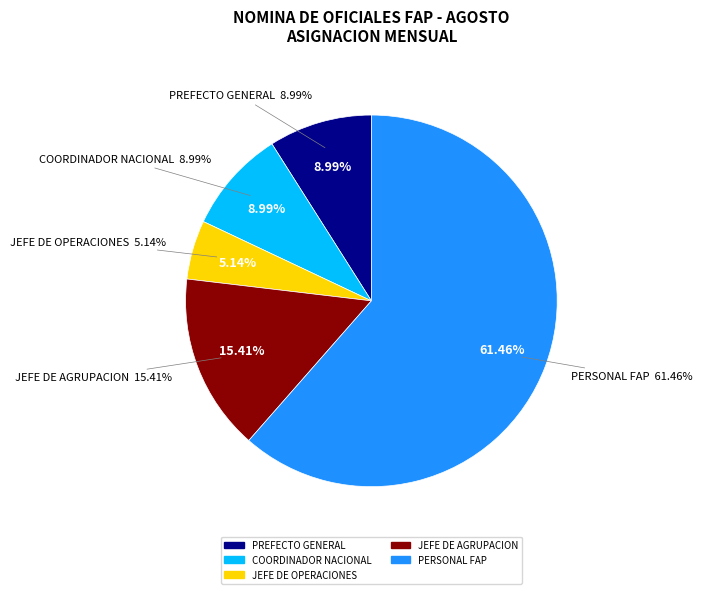

Which slice is the smallest?

JEFE DE OPERACIONES FAP